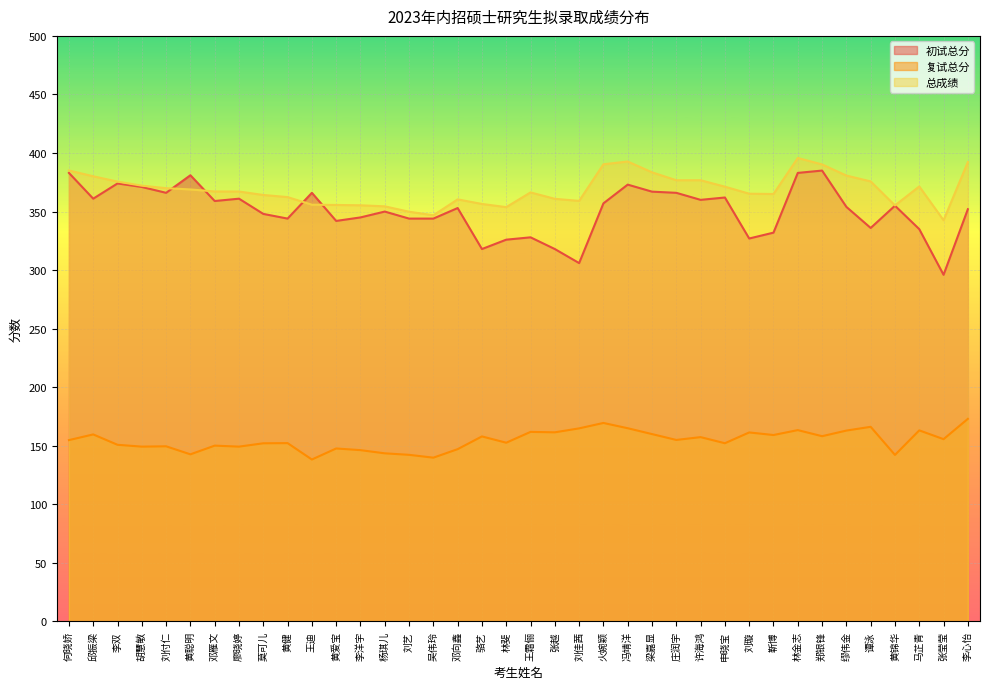

True or false: 初试总分 and 复试总分 cross at least once.

False